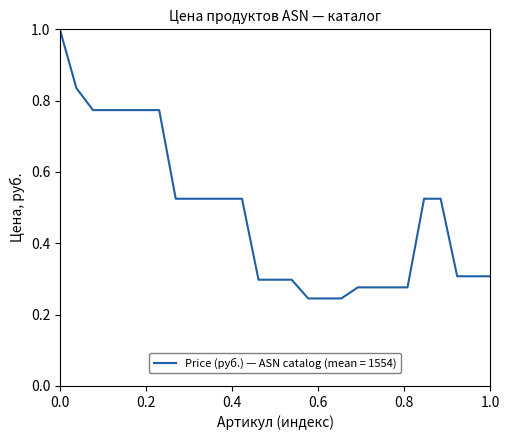

What is the maximum value shown in the chart?

1.0